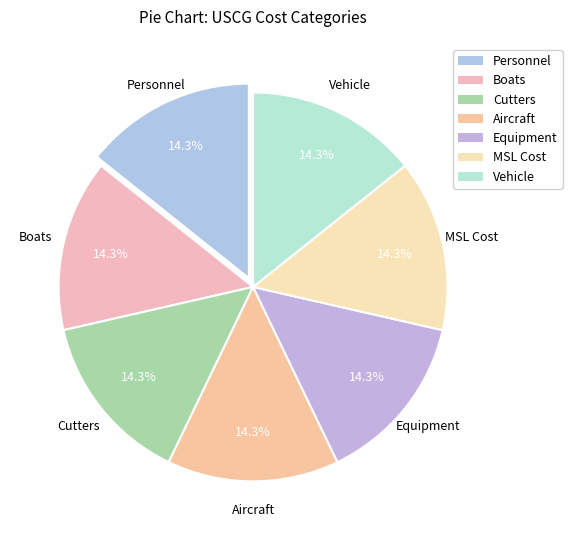

To the nearest percent, what is the average slice percentage?

14%